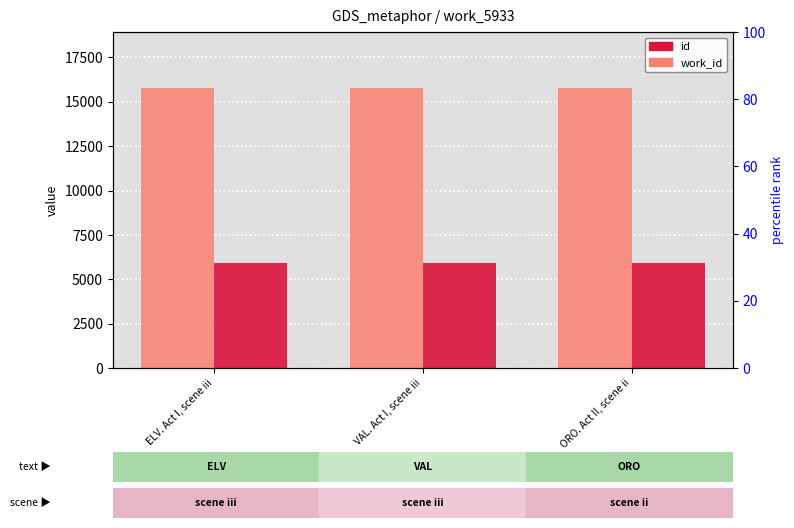

The id series shows 10584 at ORO. Act II, scene ii. True or false?

False